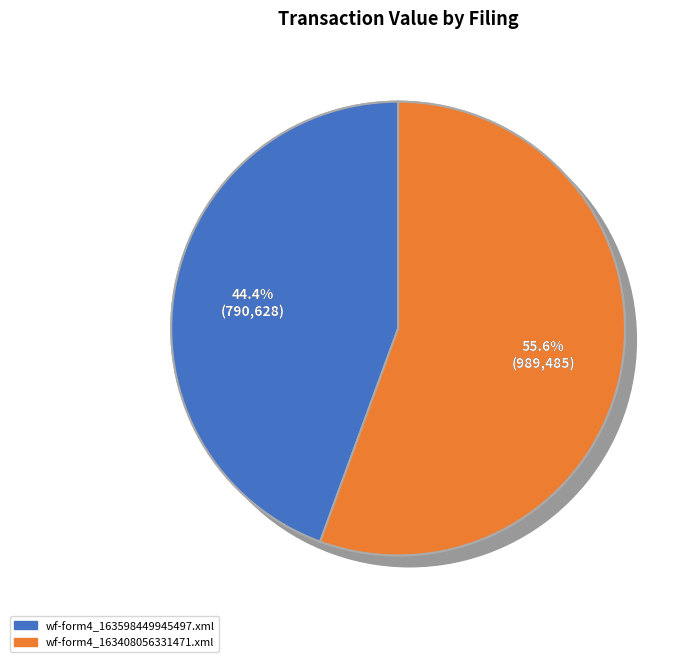

What is the largest slice in the pie chart?

wf-form4_163408056331471.xml